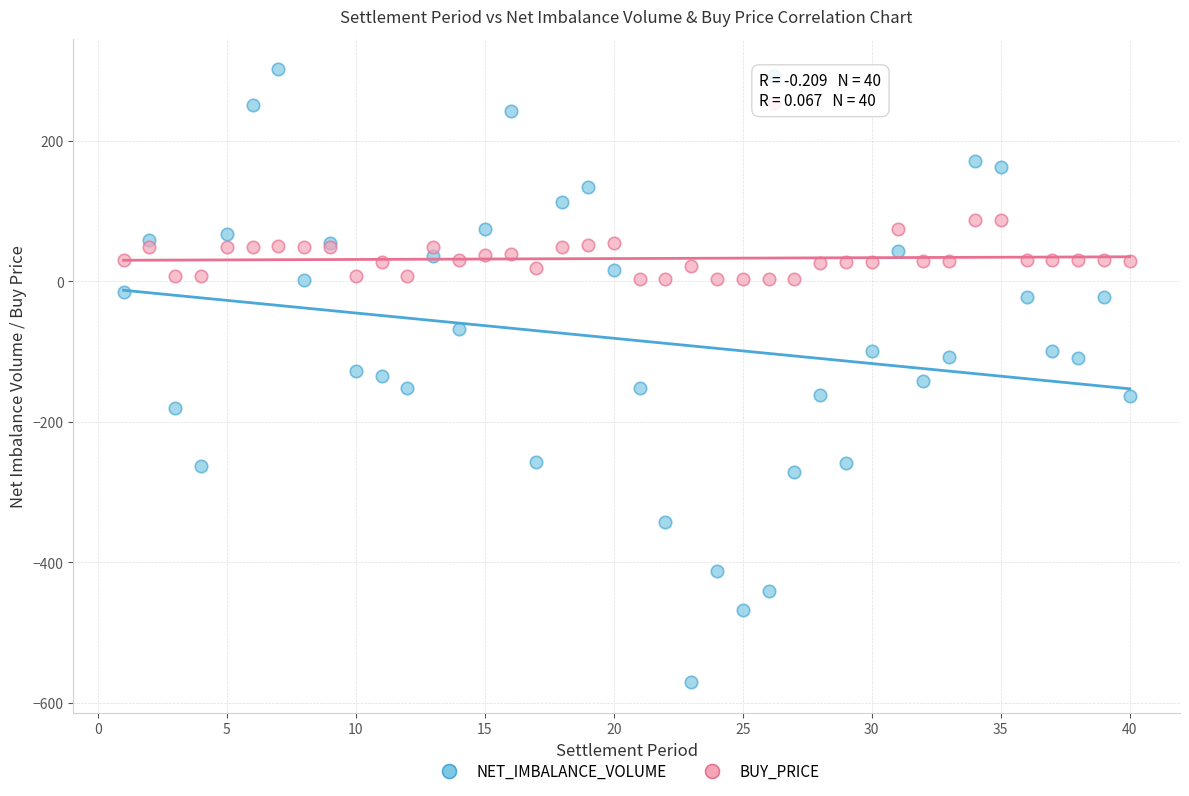

Which series has the largest Y range (max minus min)?

NET_IMBALANCE_VOLUME